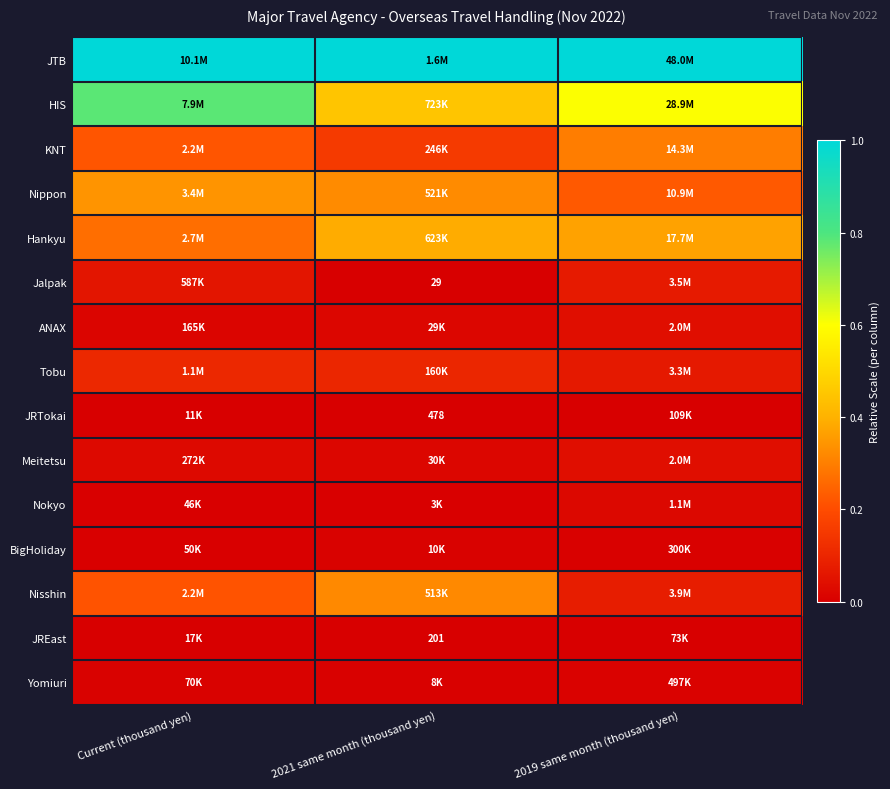

Rank the series at Current (thousand yen) from lowest to highest value.

JRTokai, JREast, Nokyo, BigHoliday, Yomiuri, ANAX, Meitetsu, Jalpak, Tobu, Nisshin, KNT, Hankyu, Nippon, HIS, JTB